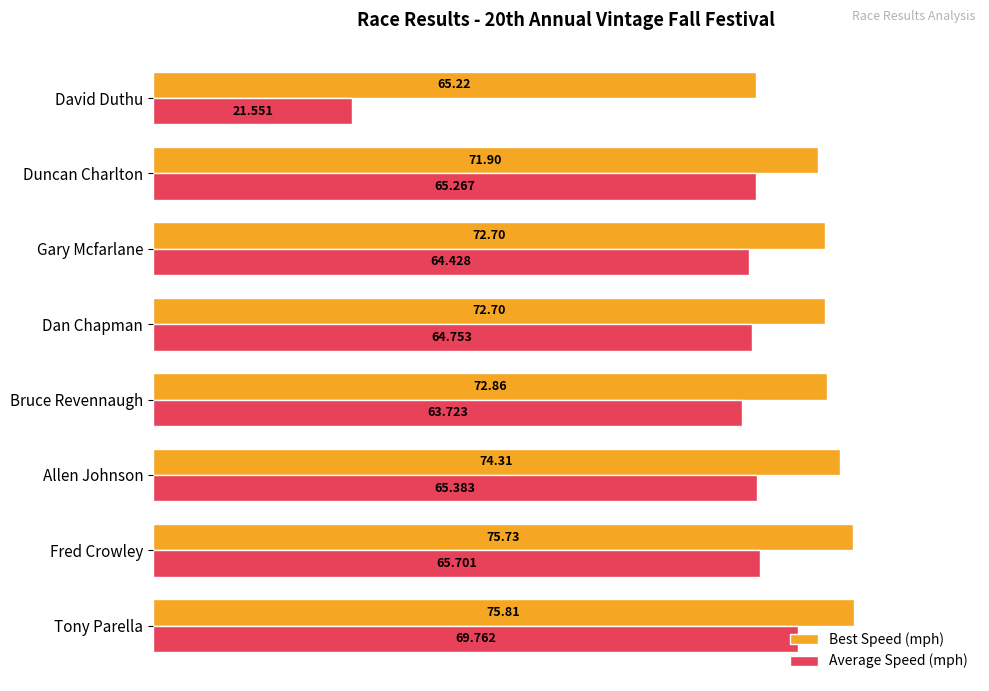

At which category is the sum across all series the highest?

Tony Parella